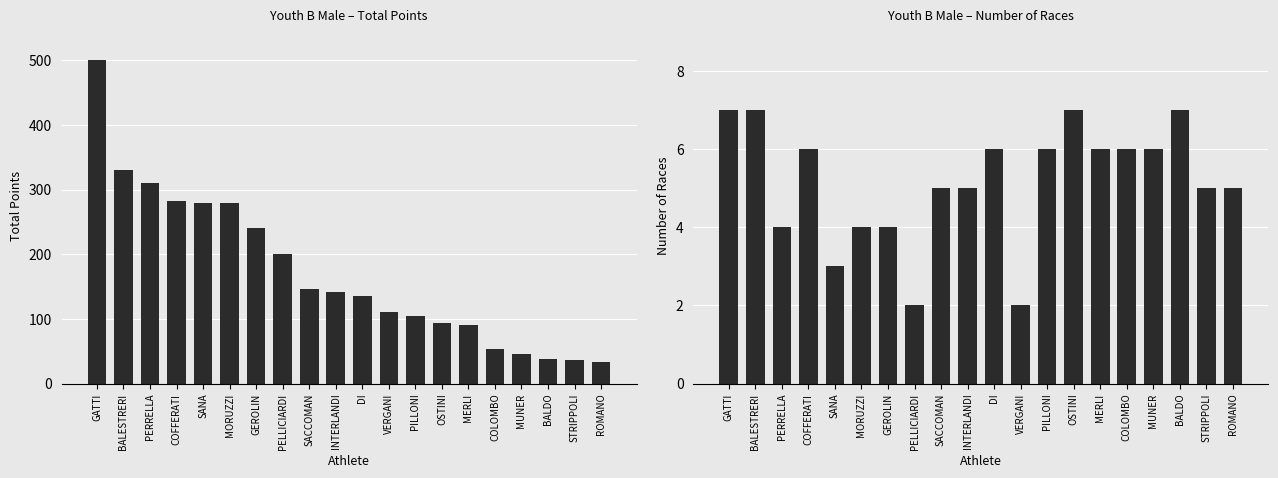

How many series are shown in this chart?

2